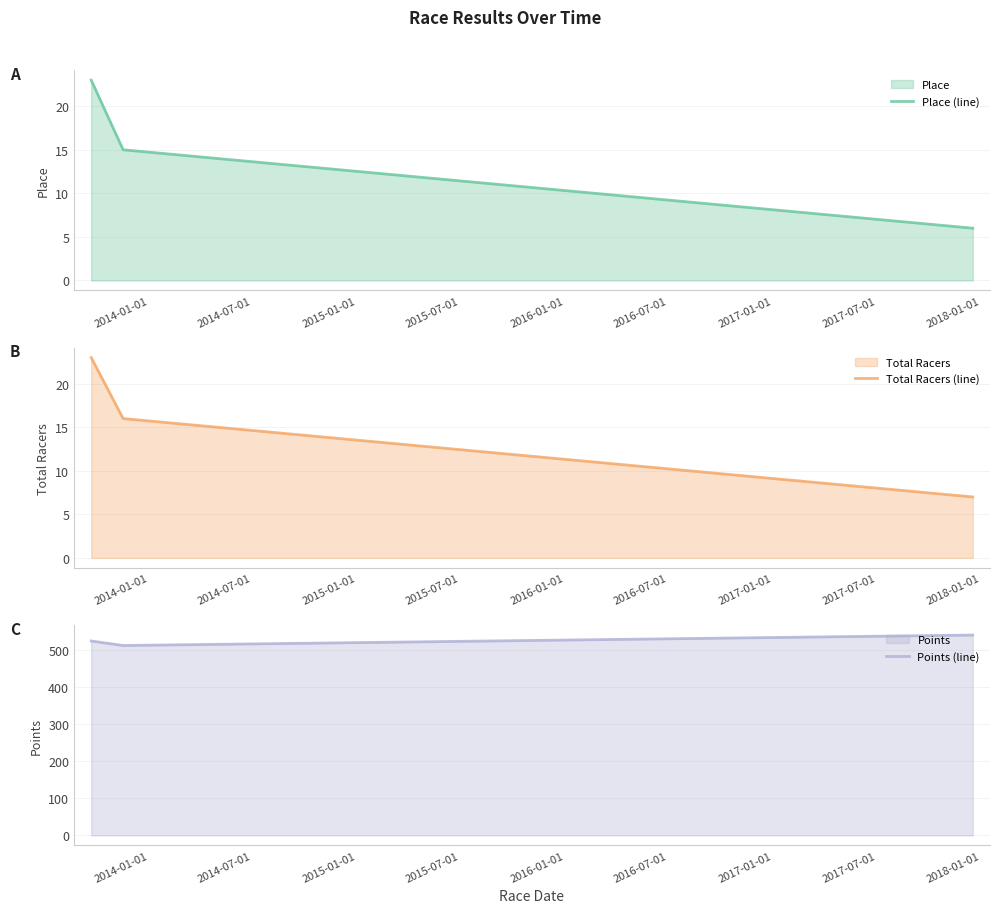

Reading right to left, extract all data points from this chart.

Place (line): 6.0	15.0	23.0
Total Racers (line): 7.0	16.0	23.0
Points (line): 540.2	512.1	524.3